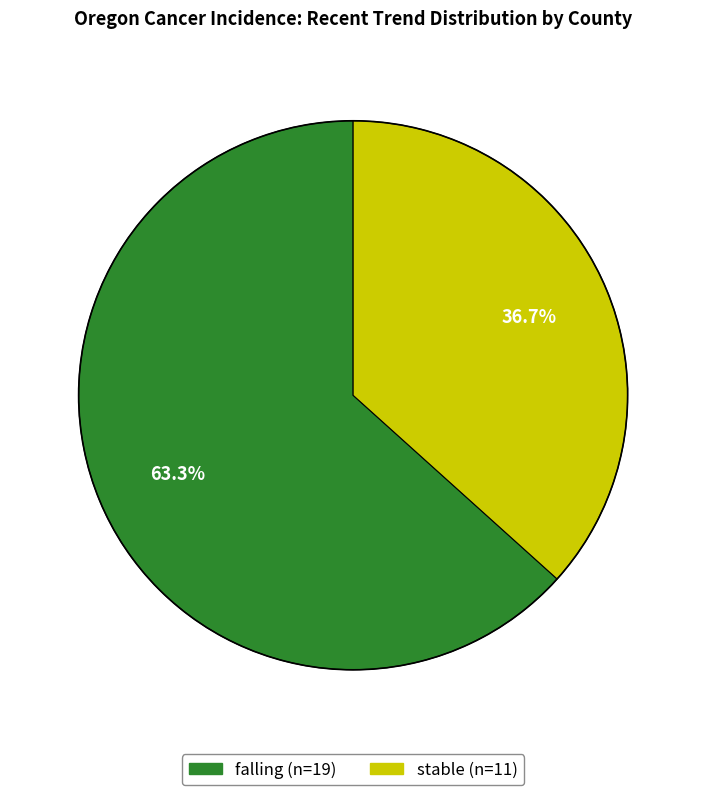

Which category accounts for the majority?

falling